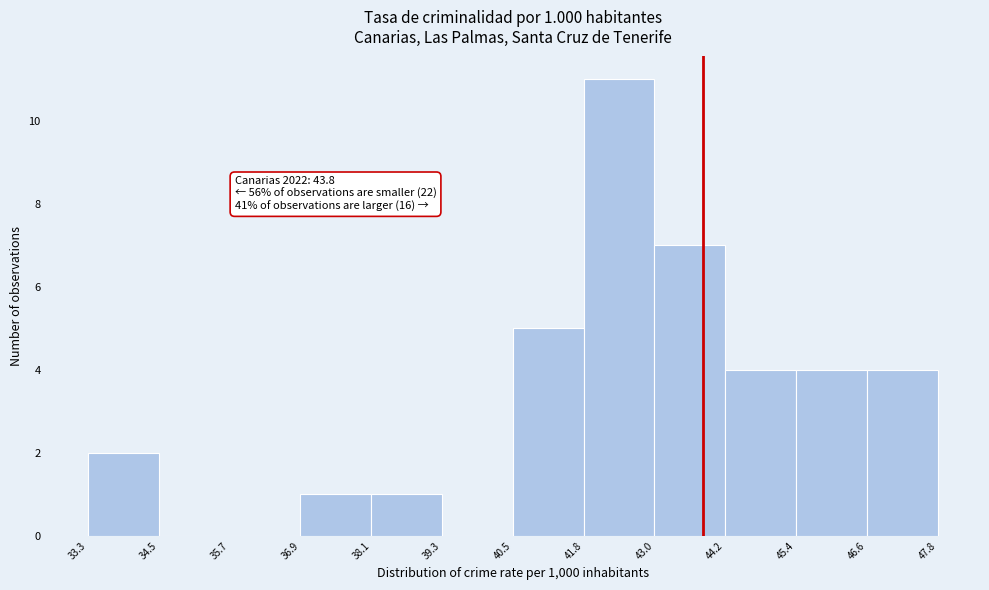

Over which range of the x-axis is the bar tallest?

41.8 to 43.0